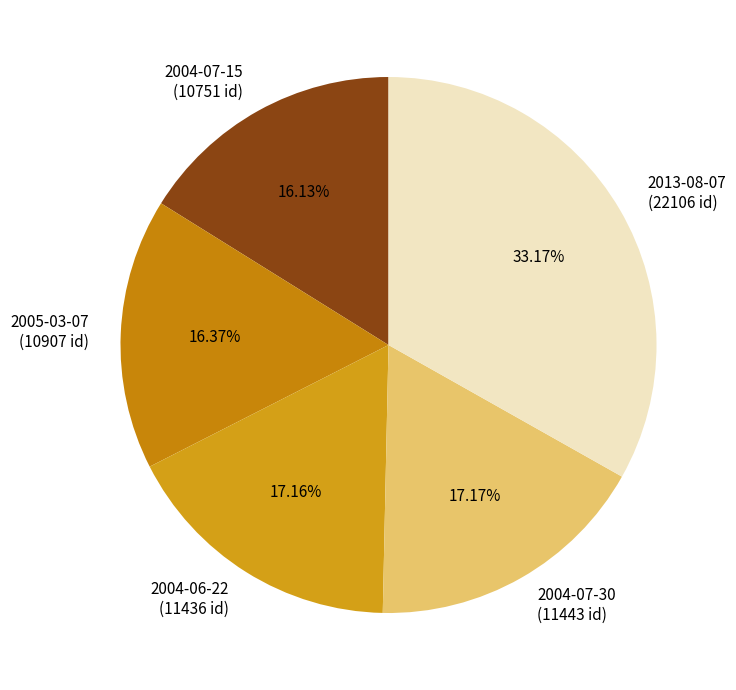

Approximately how many times larger is the value at 2004-07-15 (10751 id) compared to 2004-06-22 (11436 id)?

0.9